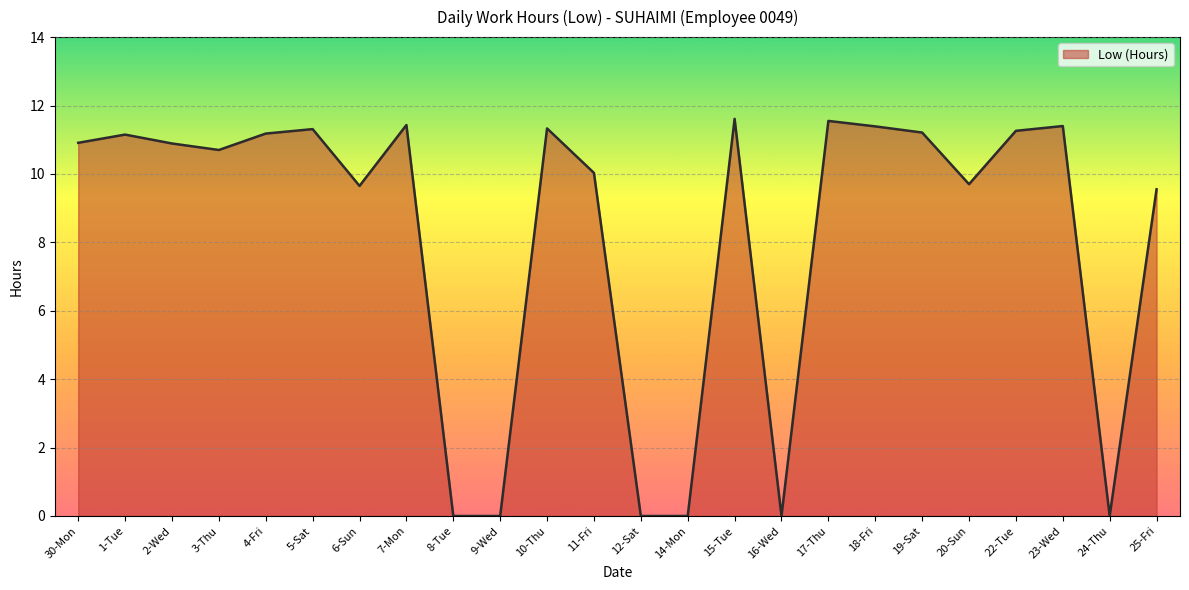

What position from the right is 15-Tue?

10